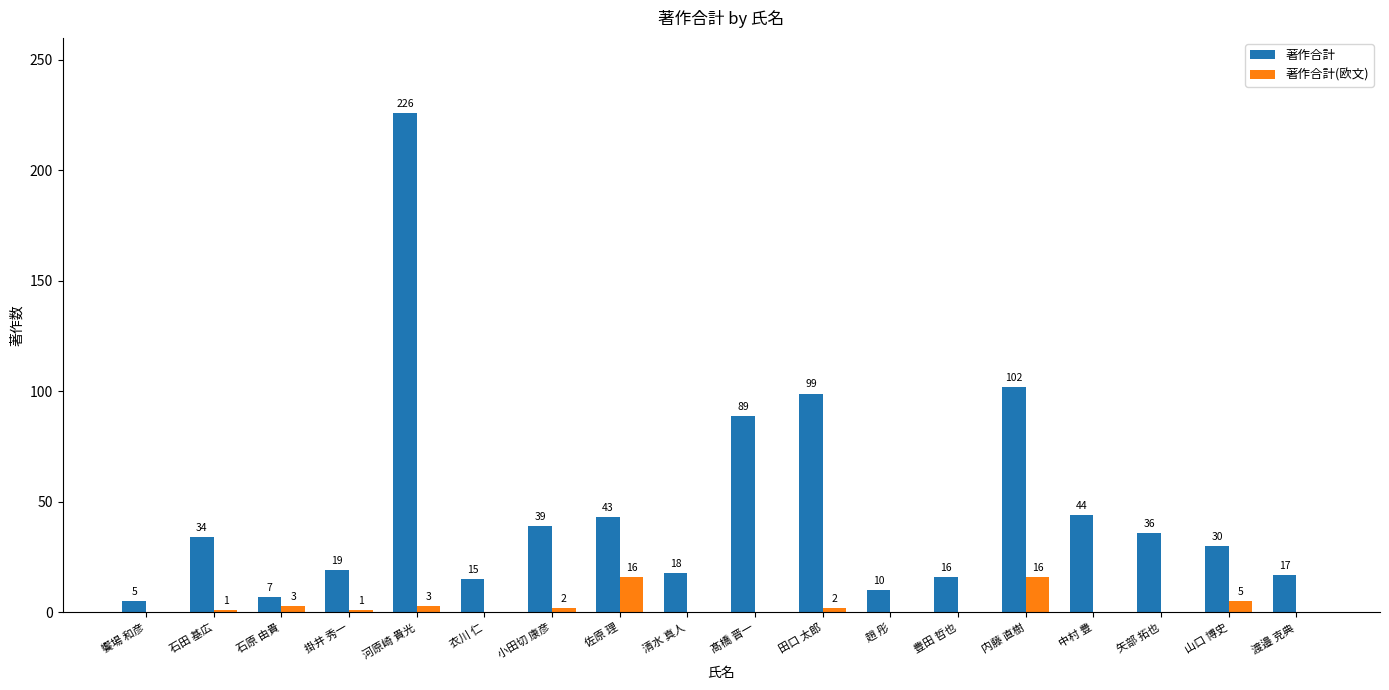

What is the average value of the 著作合計 series?

47